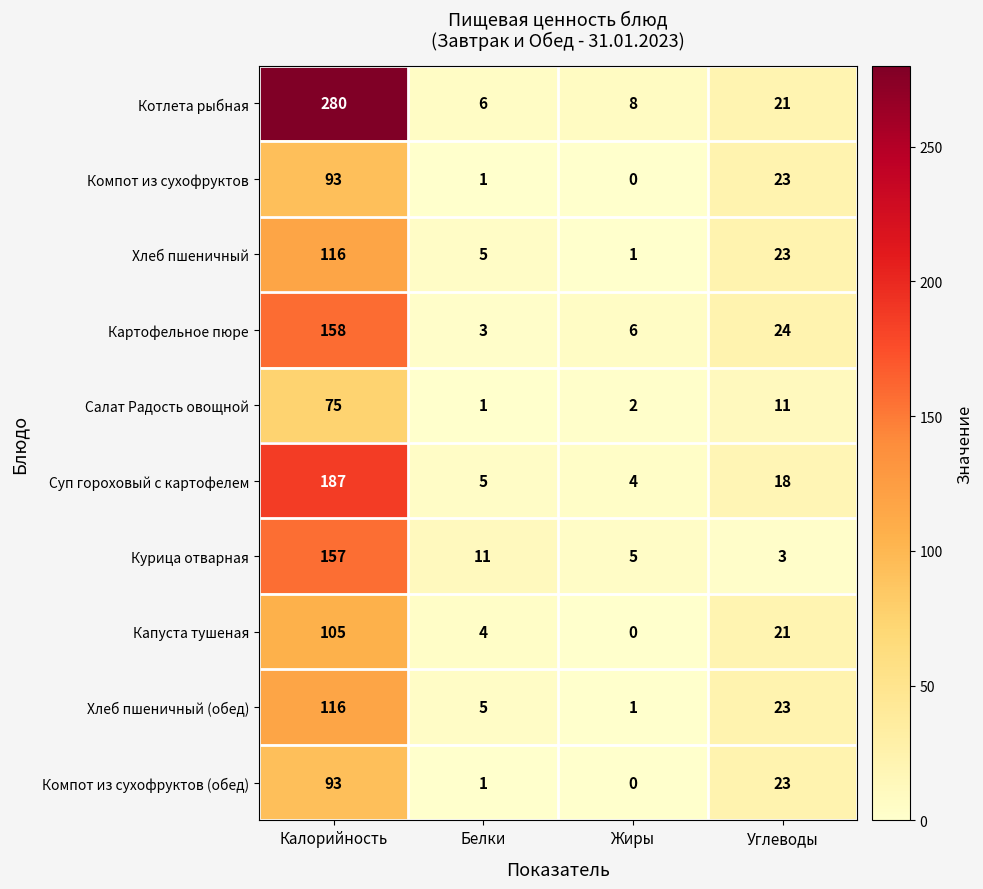

Is it true that Хлеб пшеничный (обед) equals 1 at Жиры?

True